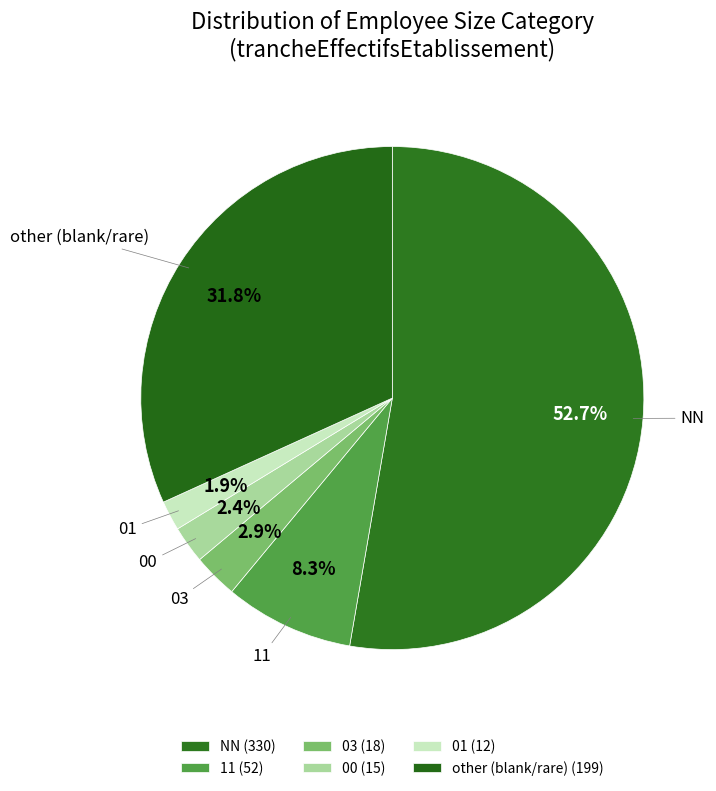

True or false: other accounts for 32% of the total.

True